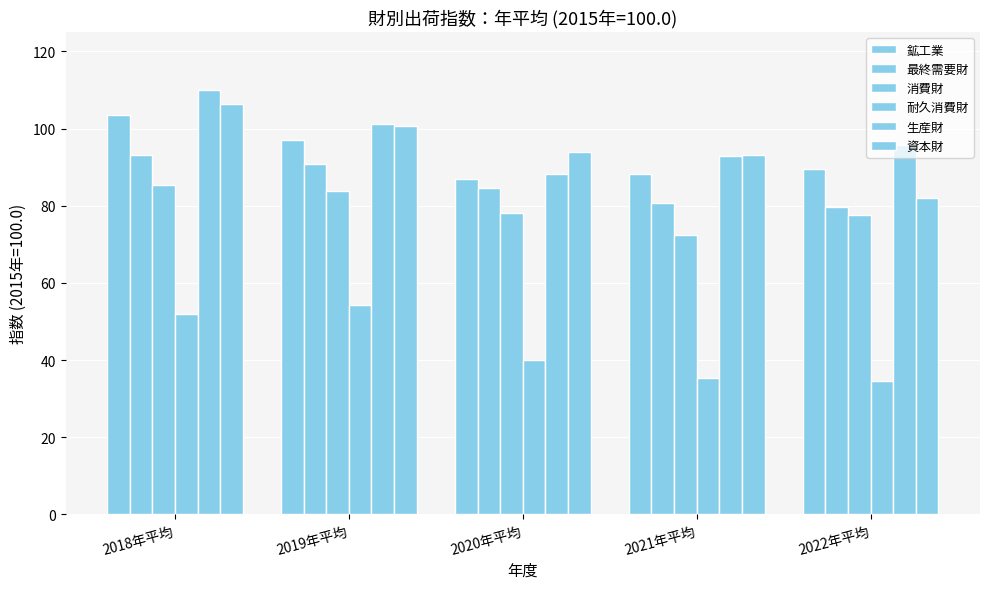

True or false: 消費財 has a value of 77.6 at 2022年平均.

True